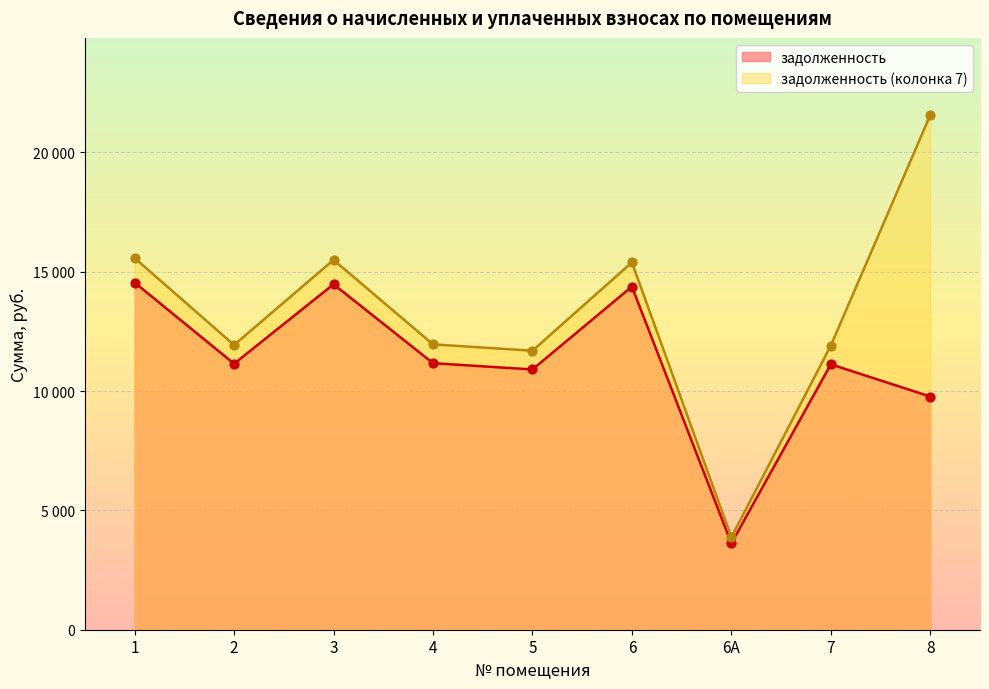

Is the value of задолженность (итог колонка 7) at 6А greater than the value of задолженность at 2?

No